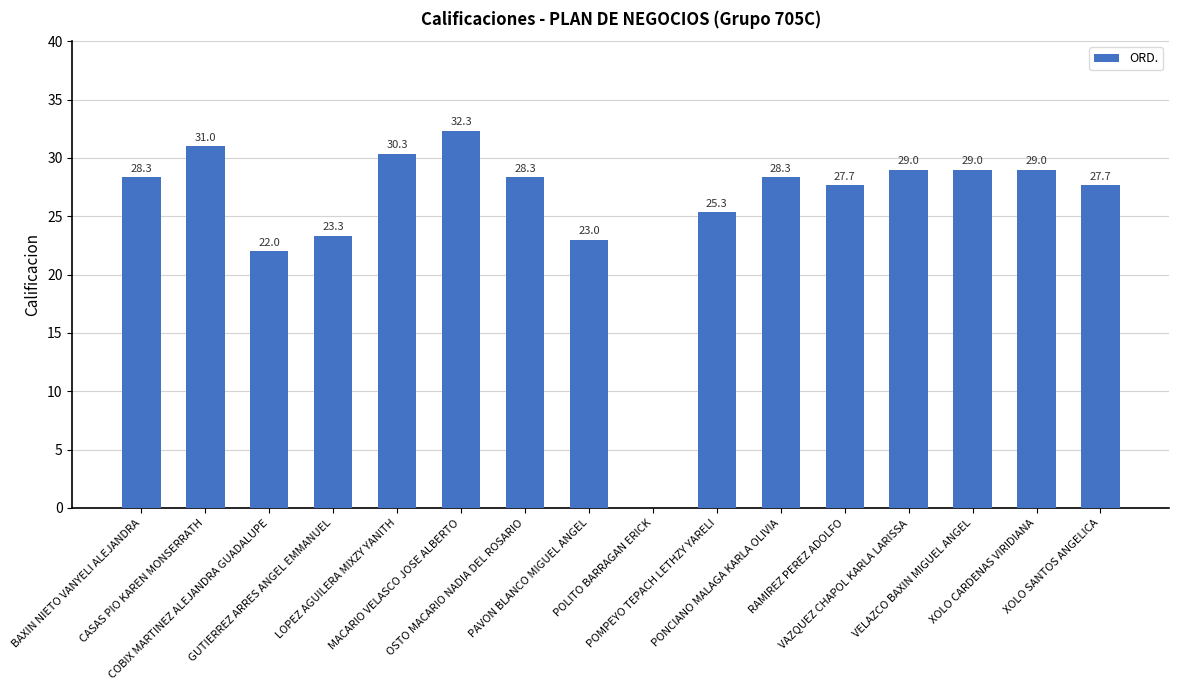

How many series are shown in this chart?

1